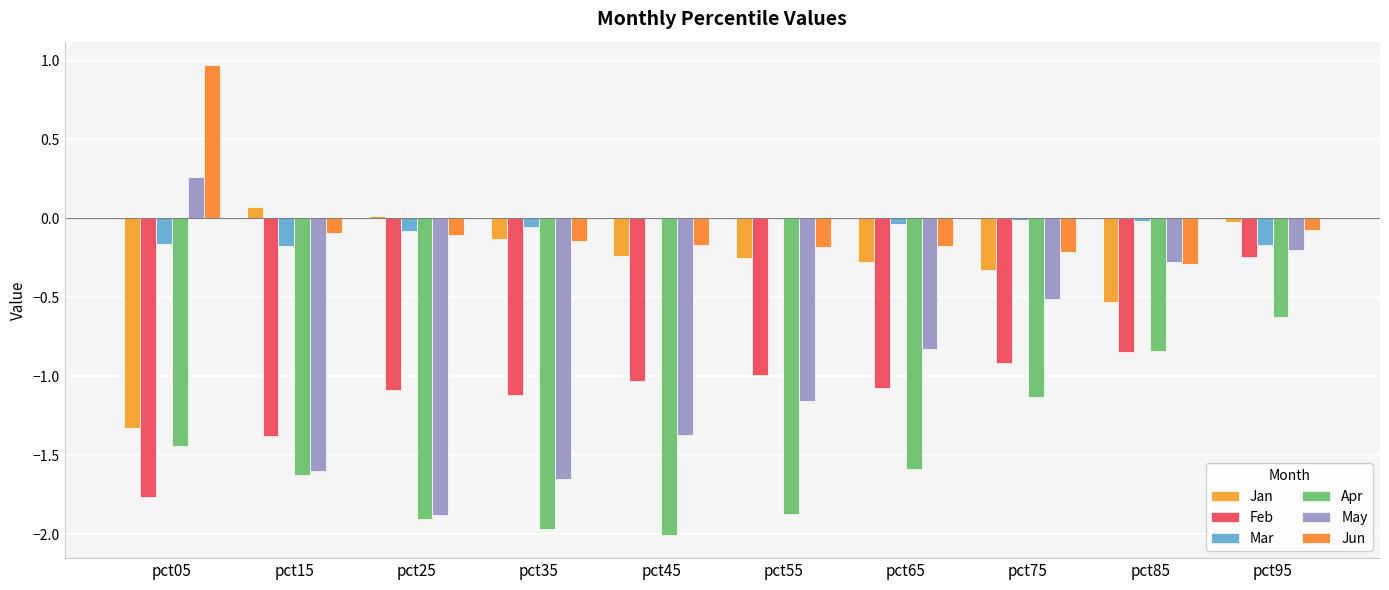

How many distinct data groups are displayed?

6